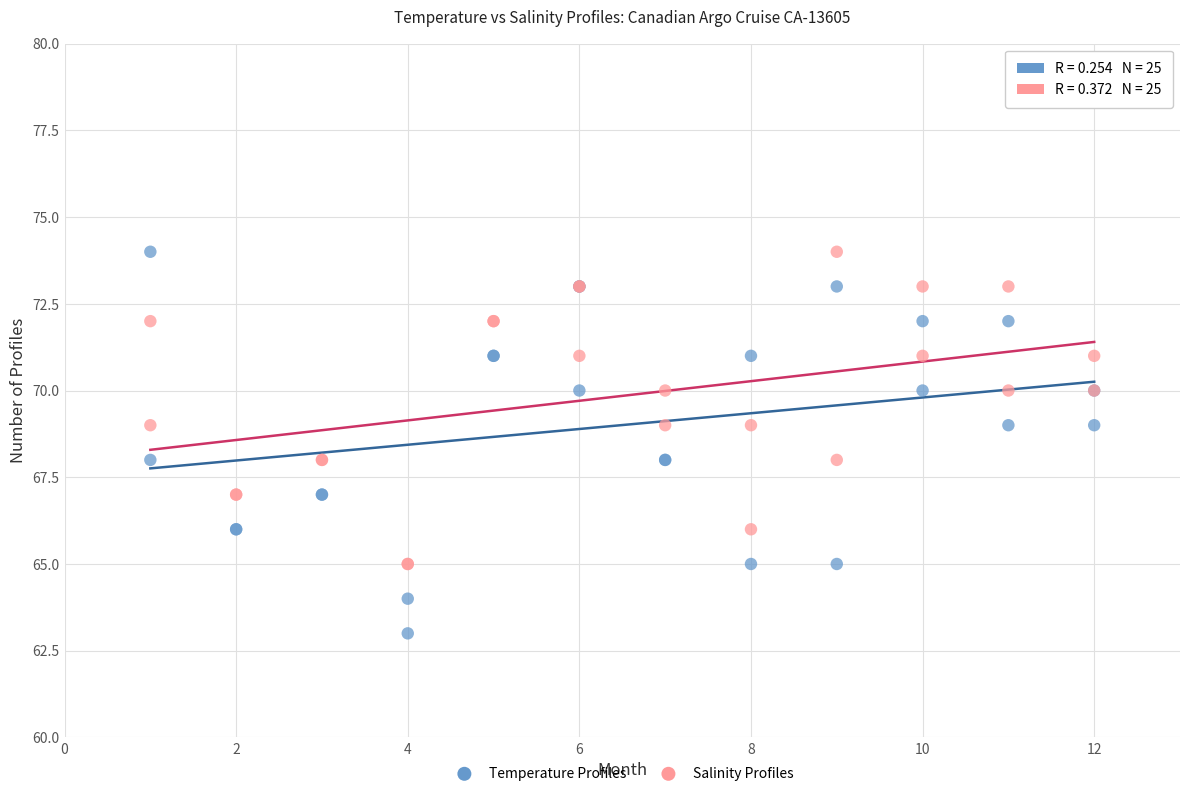

What is the X range (max minus min) for the scatter plot?

11